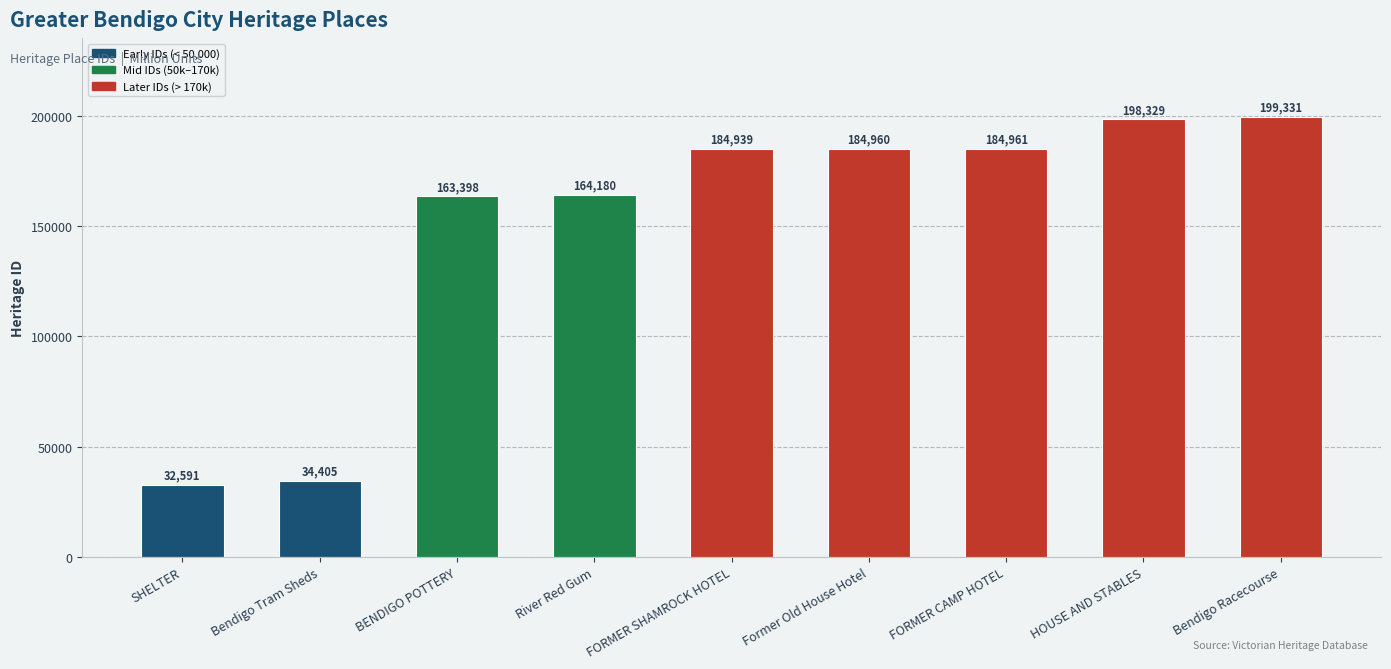

Count the number of categories in the chart.

9